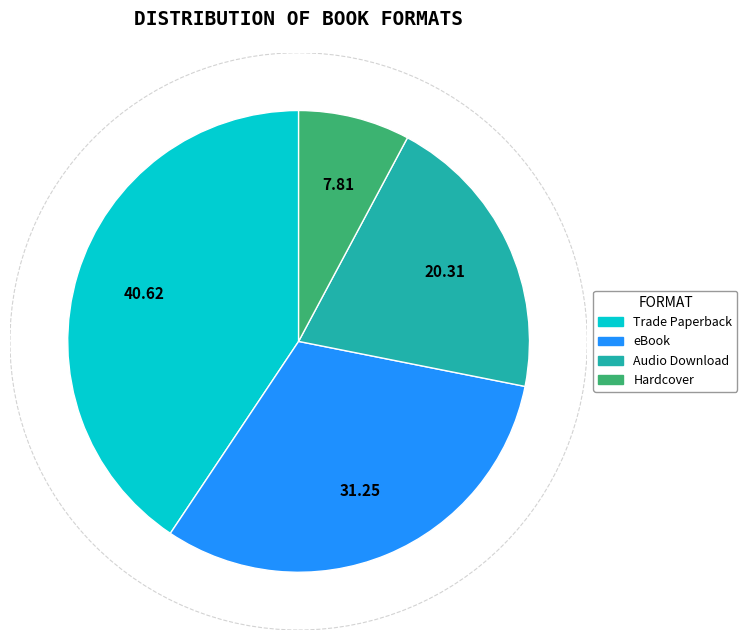

Which has a higher value, Audio Download or eBook?

eBook